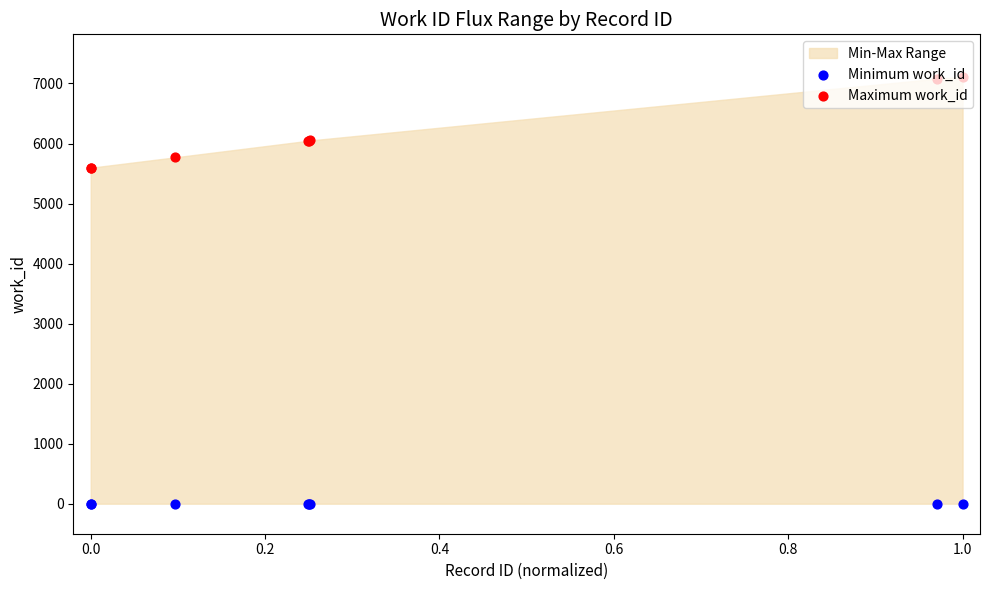

Which series reaches the maximum Y coordinate?

Maximum work_id